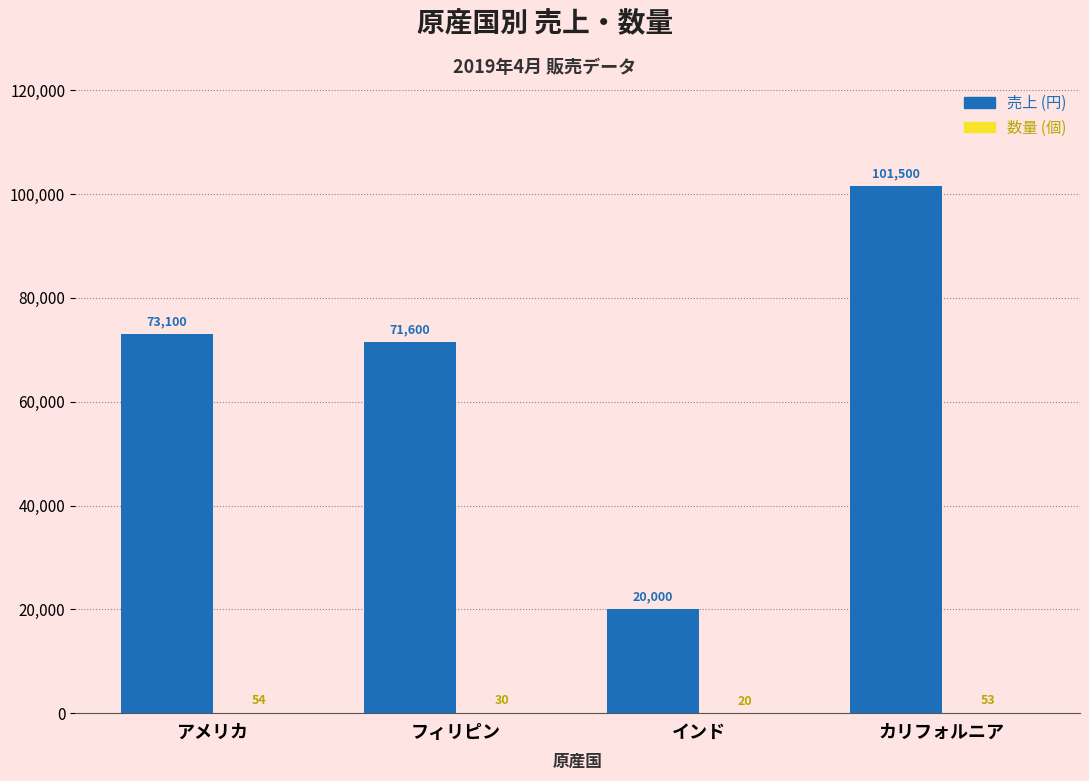

Which category has the highest value across all series?

カリフォルニア